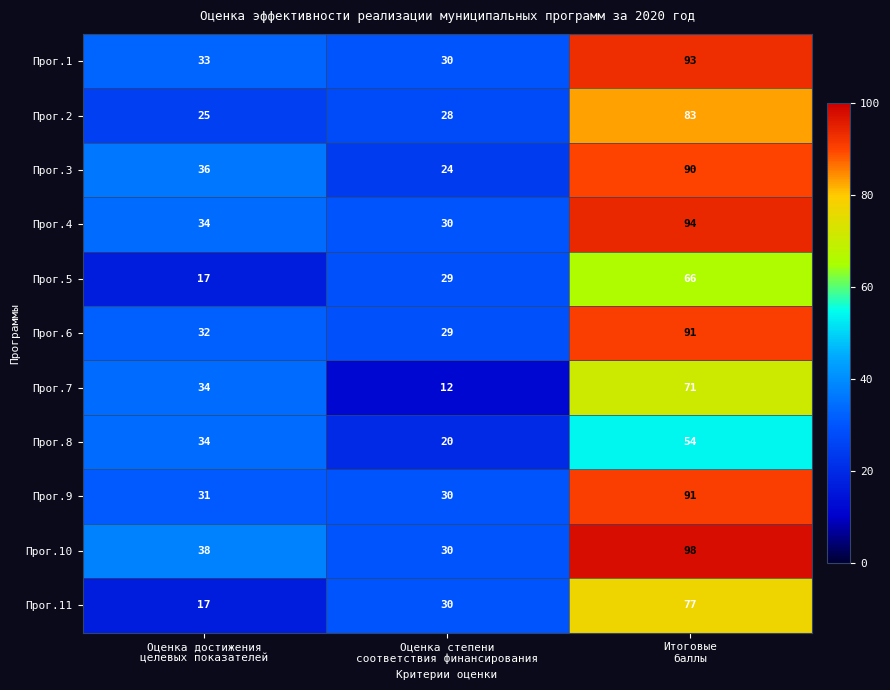

How many Прог.11 values are between 17 and 77?

3